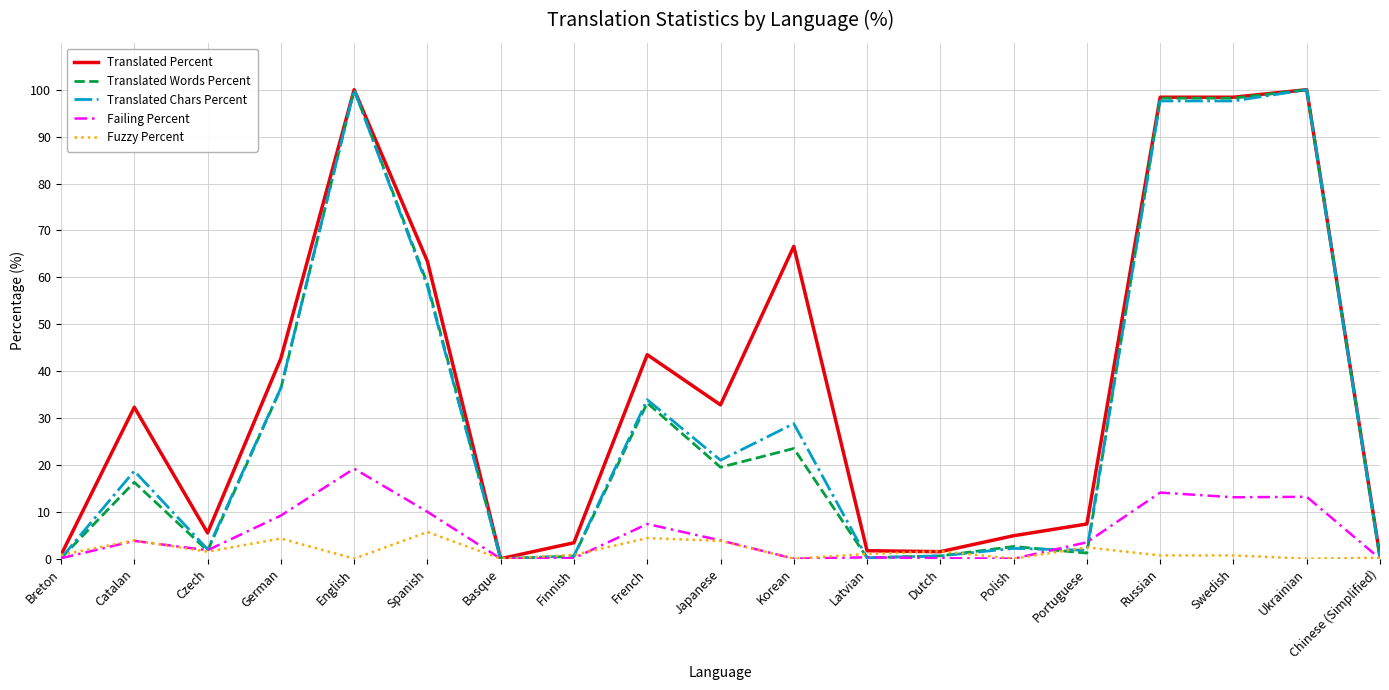

Count the number of categories in the chart.

19